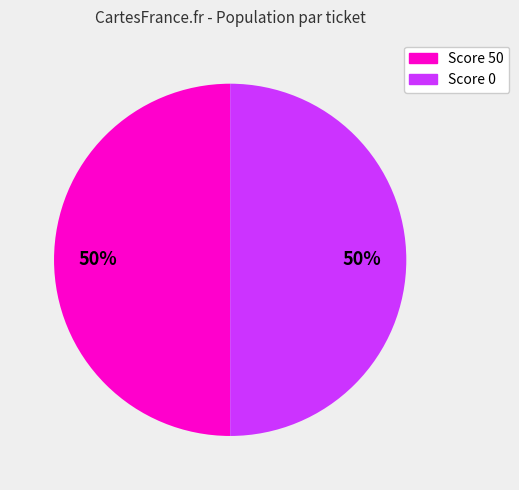

How many segments does this pie chart have?

2